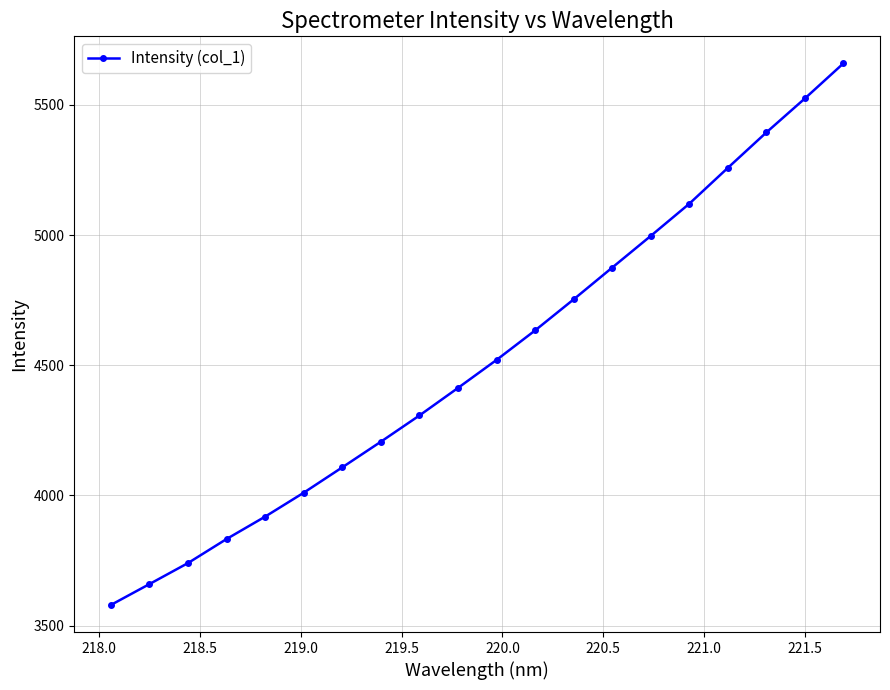

What is the greatest value displayed?

5659.1